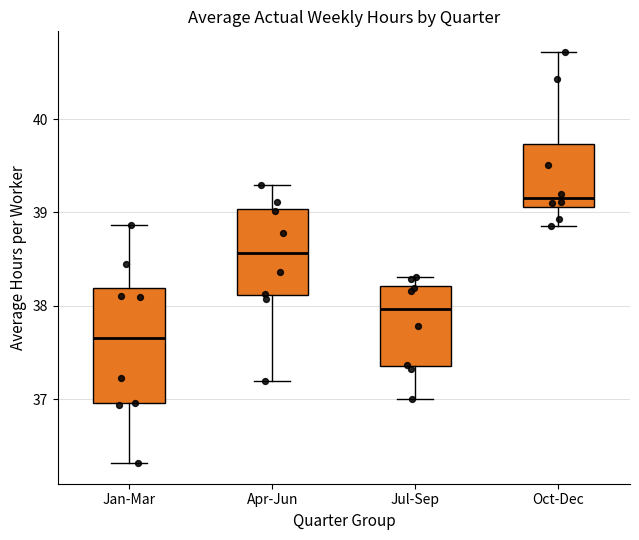

Where does the lower whisker of the box for Jan-Mar end on the y-axis? The values are not printed on the chart, so give them approximately, as read against the axis.

36.3